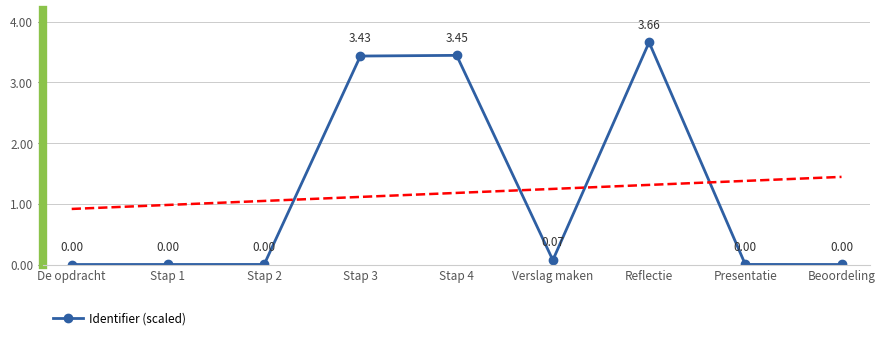

Rank the categories by value from lowest to highest.

De opdracht, Beoordeling, Stap 1, Stap 2, Presentatie, Verslag maken, Stap 3, Stap 4, Reflectie